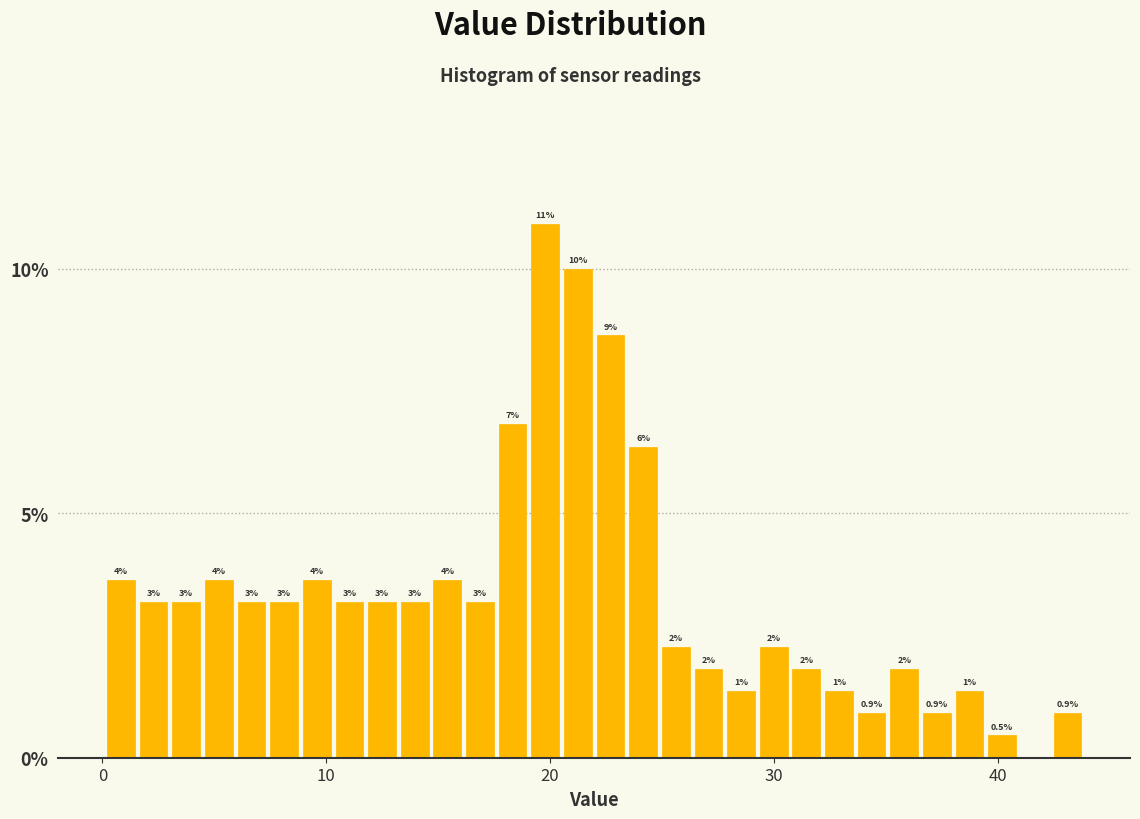

Read against the x-axis, roughly where is the centre of the tallest bar?

20